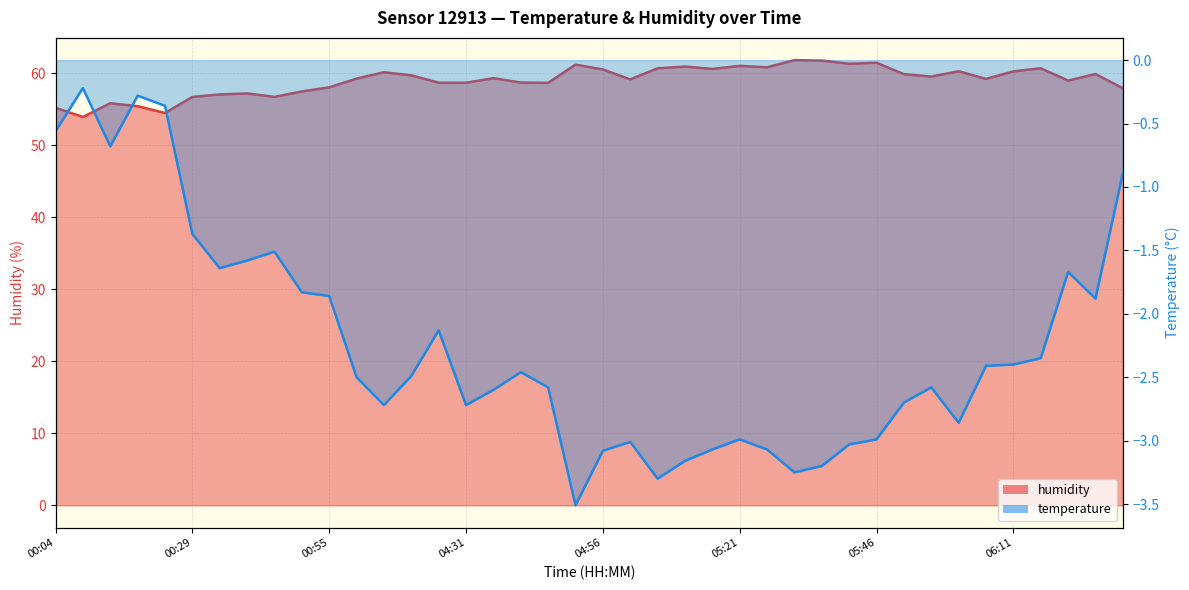

Reading left to right, what are all the values shown in this chart?

temperature: -0.6	-0.2	-0.7	-0.3	-0.4	-1.4	-1.6	-1.6	-1.5	-1.8	-1.9	-2.5	-2.7	-2.5	-2.1	-2.7	-2.6	-2.5	-2.6	-3.5	-3.1	-3.0	-3.3	-3.2	-3.1	-3.0	-3.1	-3.2	-3.2	-3.0	-3.0	-2.7	-2.6	-2.9	-2.4	-2.4	-2.4	-1.7	-1.9	-0.9
humidity: 55.2	53.9	55.8	55.4	54.5	56.7	57.1	57.2	56.7	57.5	58.0	59.2	60.1	59.7	58.7	58.7	59.3	58.7	58.7	61.2	60.5	59.1	60.7	60.9	60.6	61.0	60.8	61.8	61.8	61.3	61.5	59.9	59.5	60.3	59.2	60.3	60.7	59.0	59.9	57.9